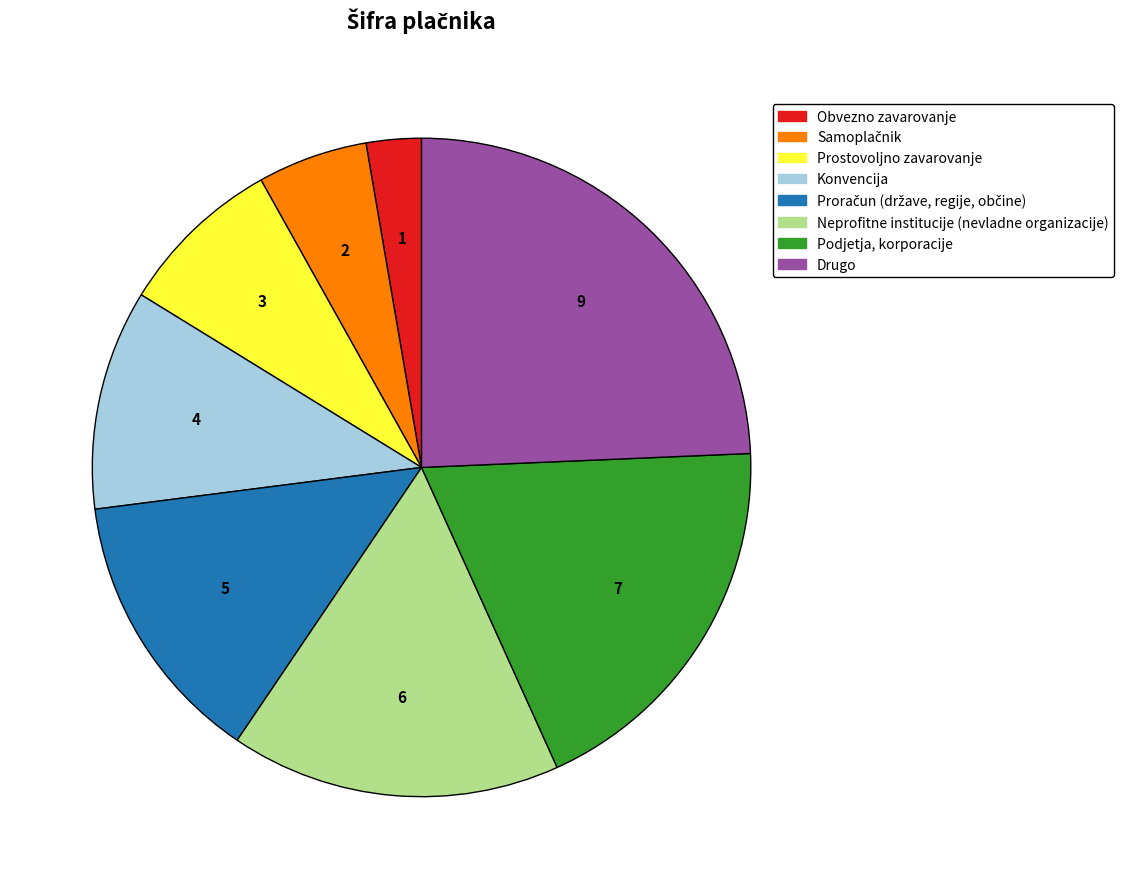

Is the sum of Podjetja, korporacije and Obvezno zavarovanje greater than half?

No